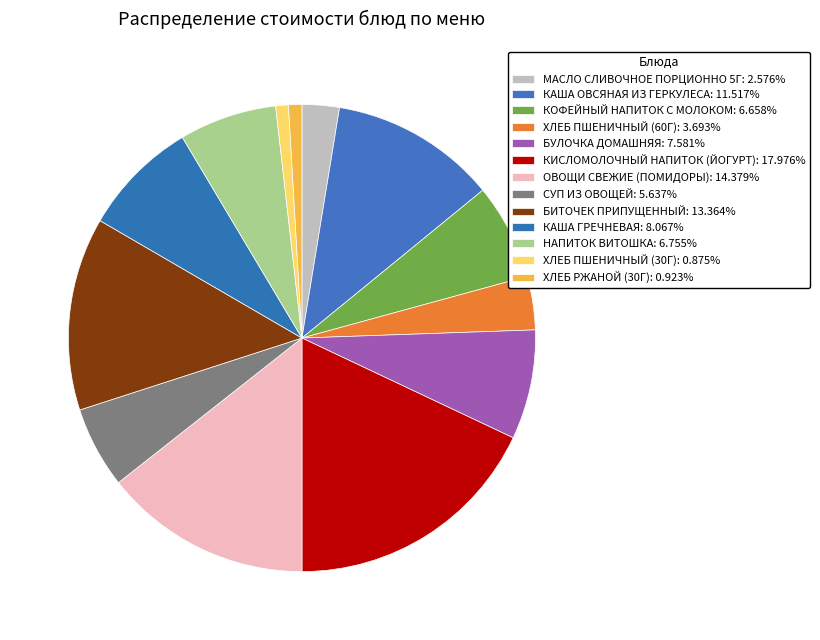

How many slices are in this pie chart?

13